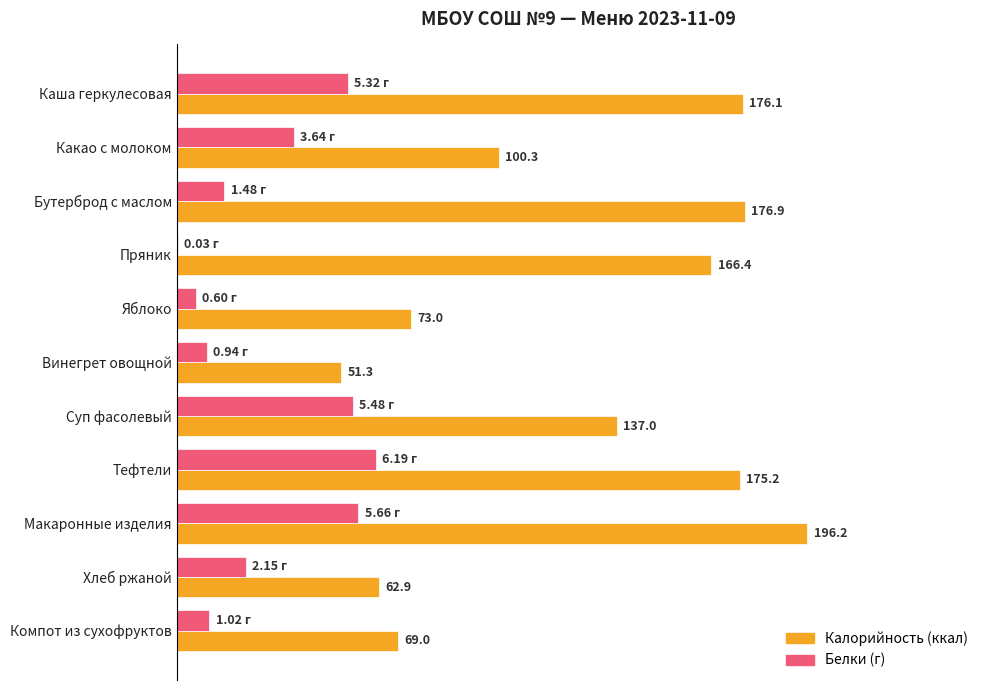

At which category is the sum across all series the highest?

Макаронные изделия